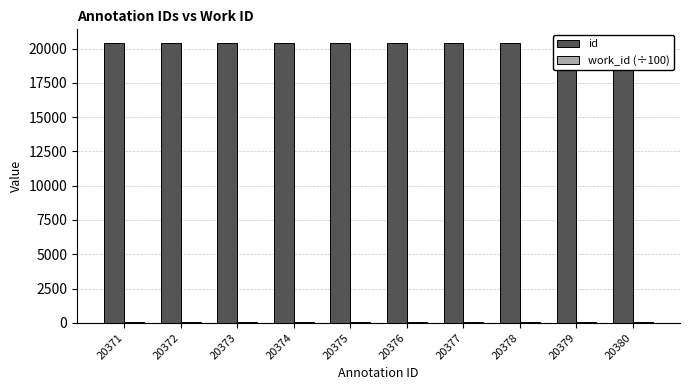

Is the value of work_id (÷100) at 20377 greater than the value of id at 20378?

No